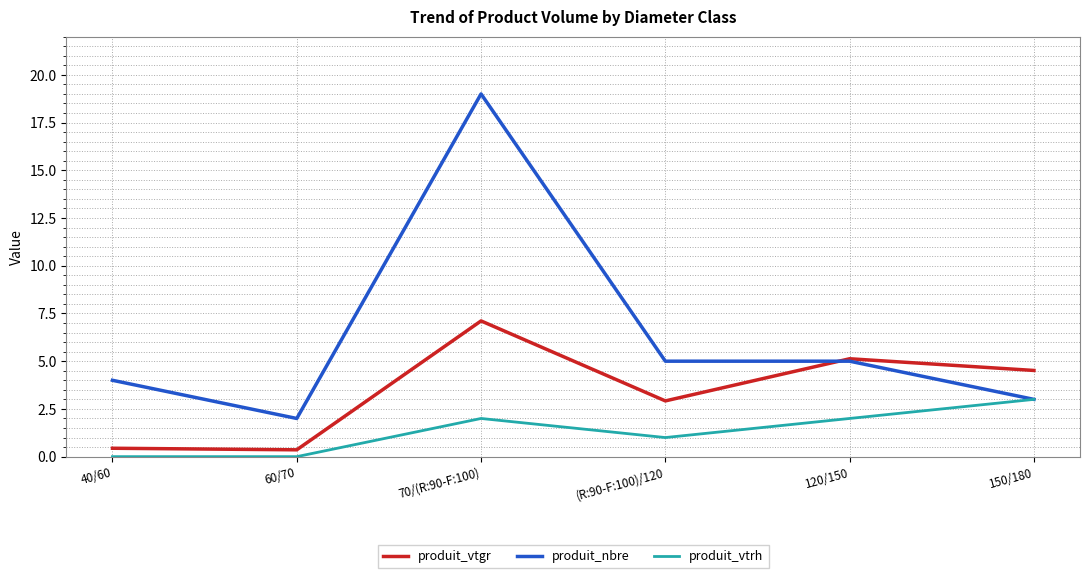

What is the maximum value for produit_vtrh?

3.0